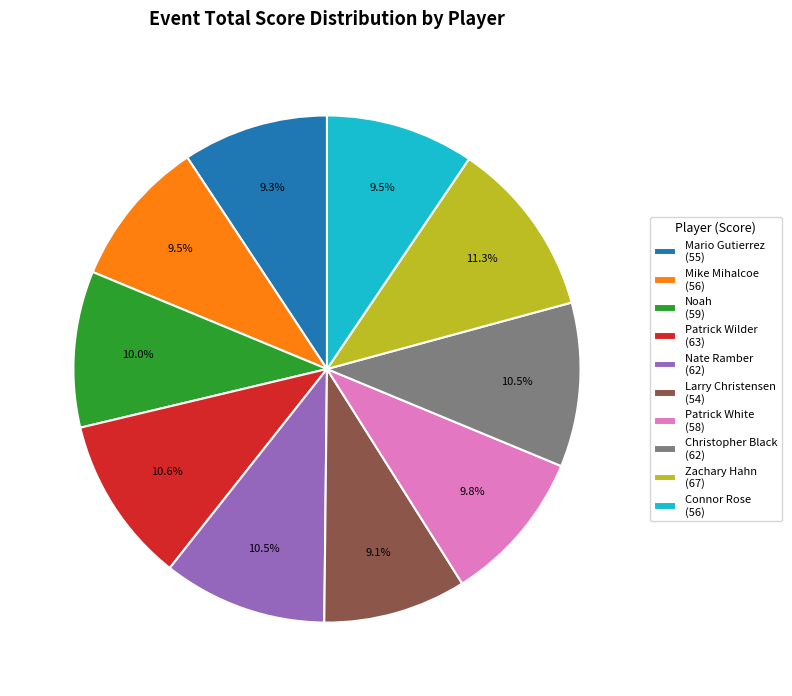

Which has a higher value, Patrick White (58) or Zachary Hahn (67)?

Zachary Hahn (67)